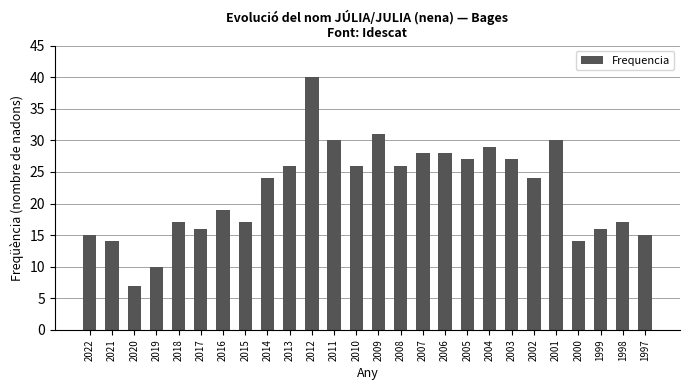

Which label corresponds to the largest value in the chart?

2012